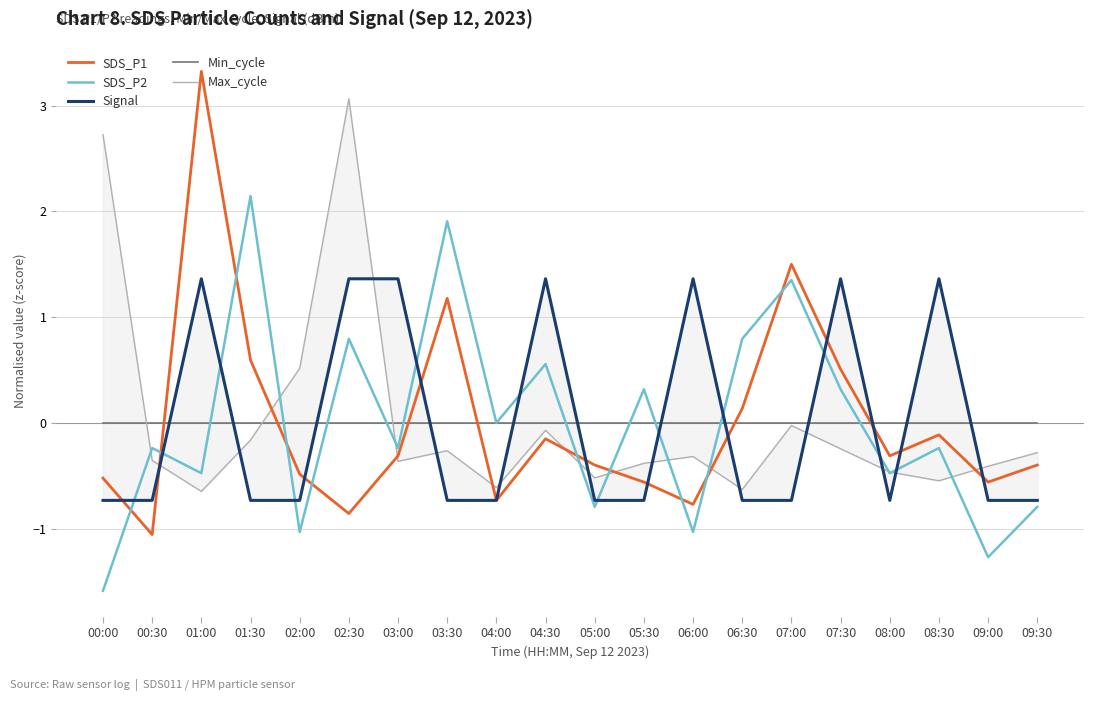

At which category does SDS_P2 reach its first local valley?

01:00